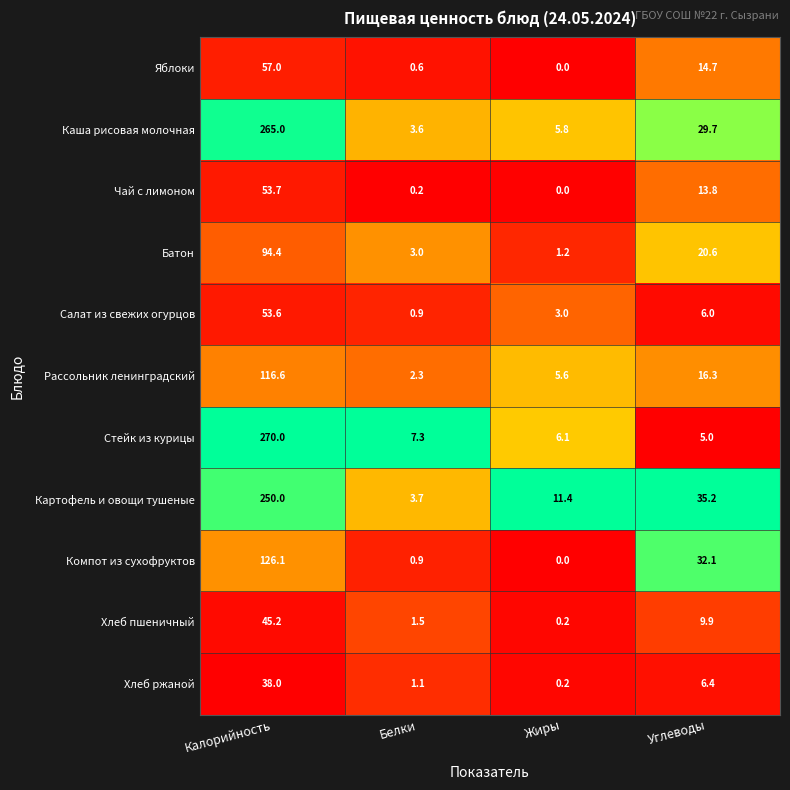

What value does the Картофель и овощи тушеные series have at Калорийность?

250.0